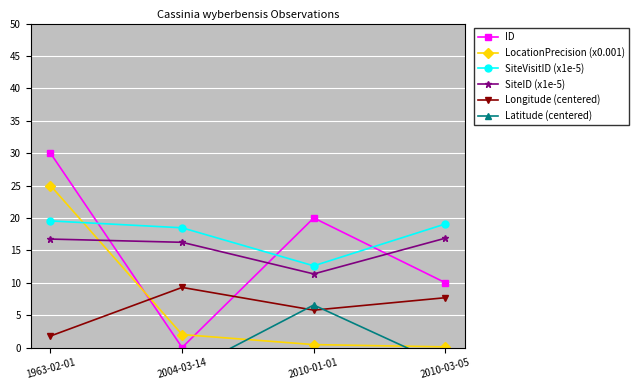

How many data points in Longitude (centered) are above 7?

2